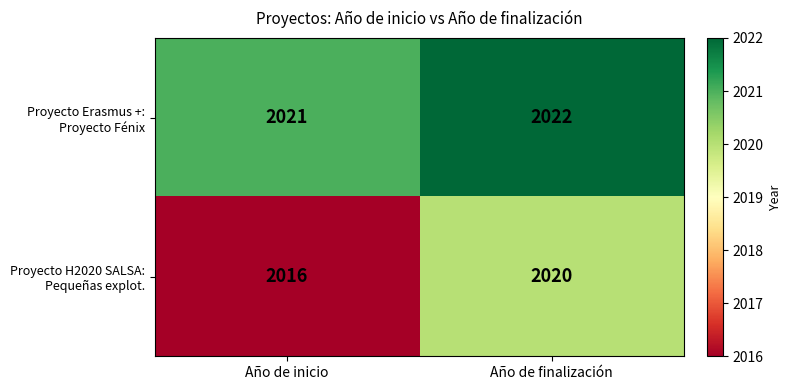

What is the difference between the highest and lowest values at Año de inicio?

5